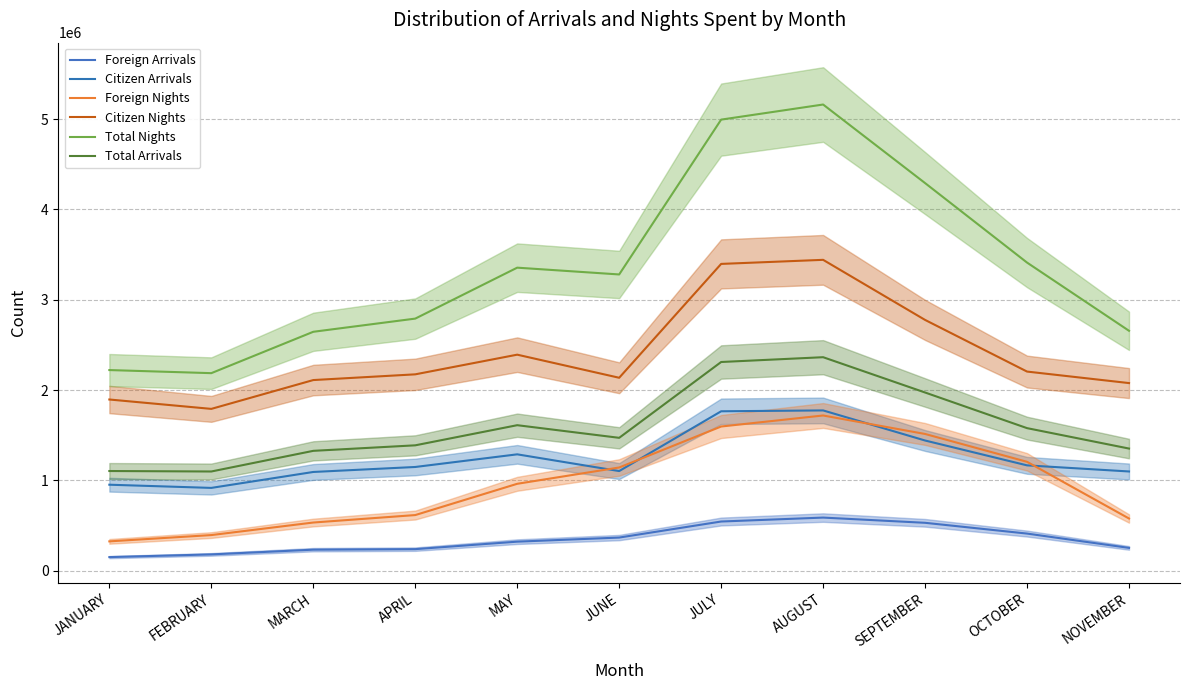

Which series has the widest spread of values?

Total Nights